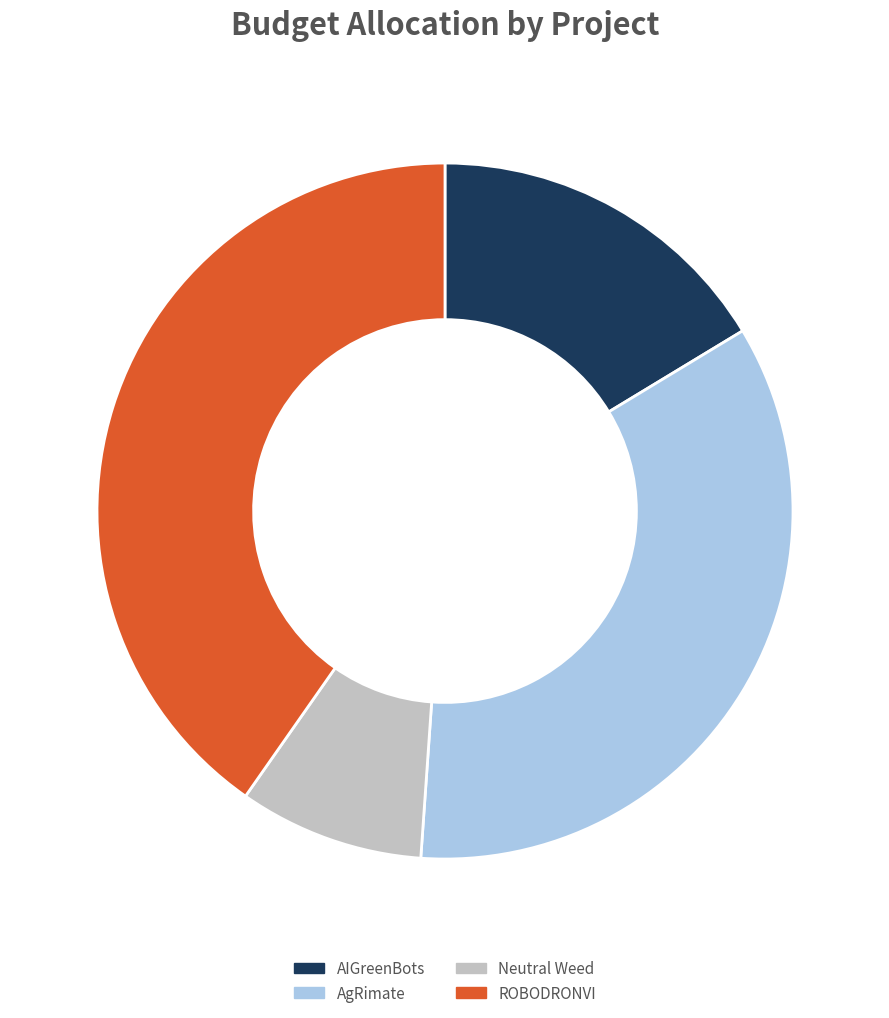

Rank the categories by value from lowest to highest.

Neutral Weed, AIGreenBots, AgRimate, ROBODRONVI